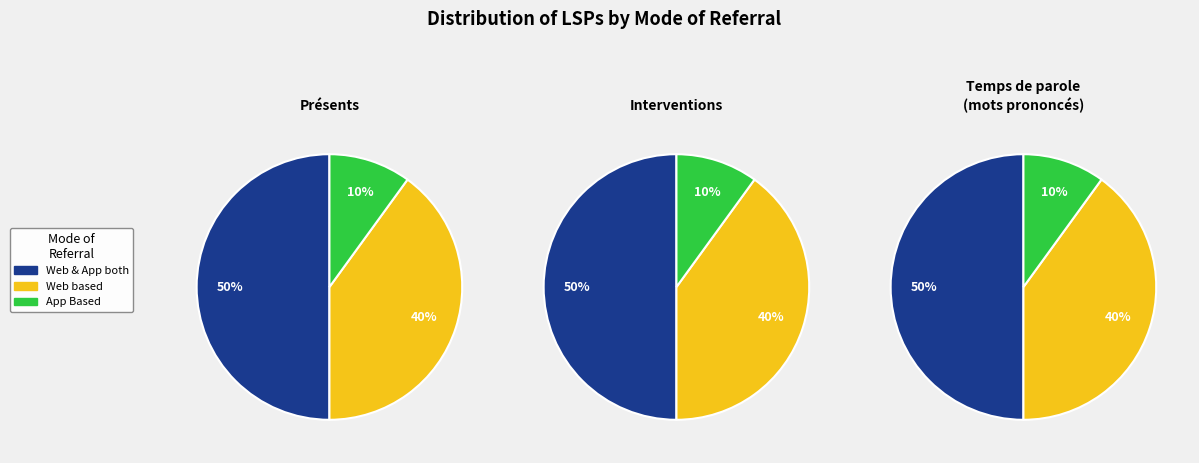

What is the largest slice in the pie chart?

Web & App both